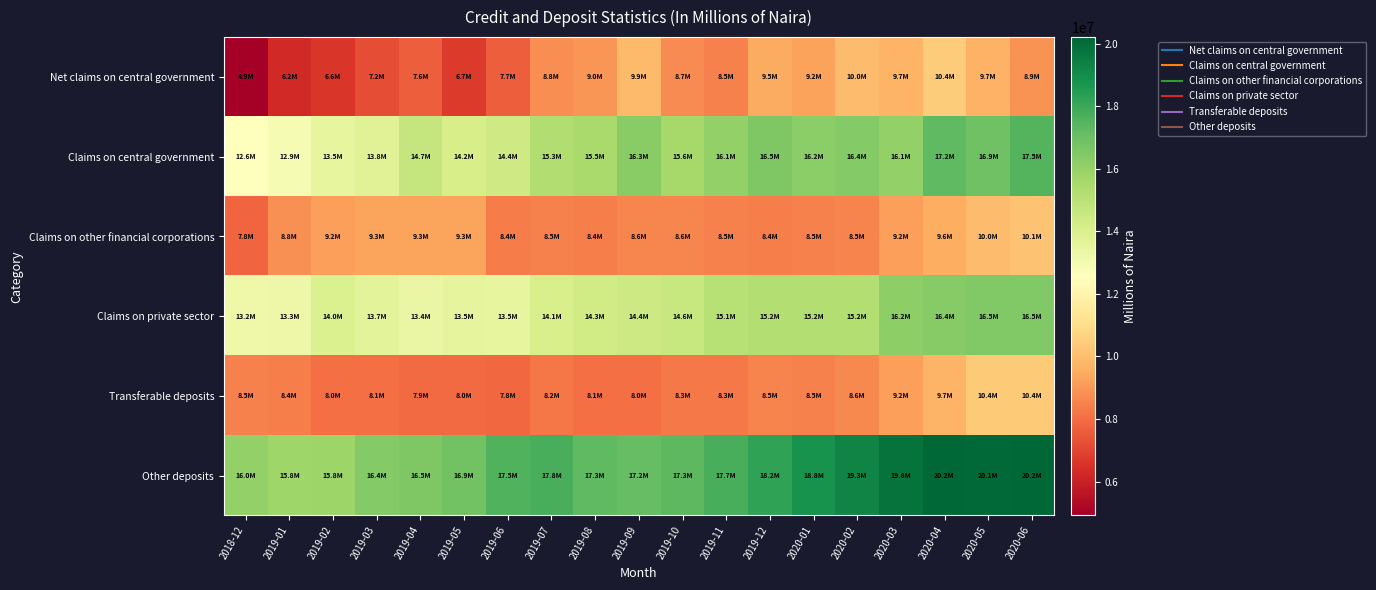

At which category is the sum across all series the highest?

2020-06